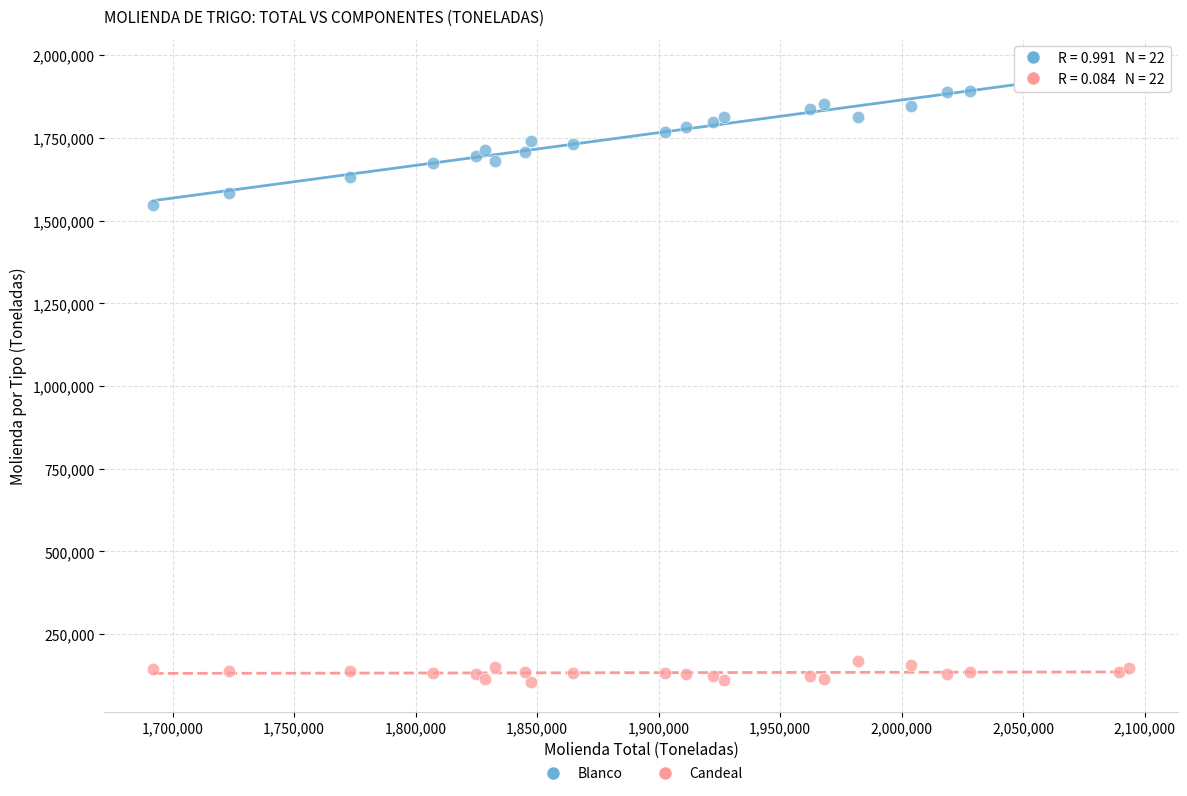

Which series contains the lowest Y value?

Candeal